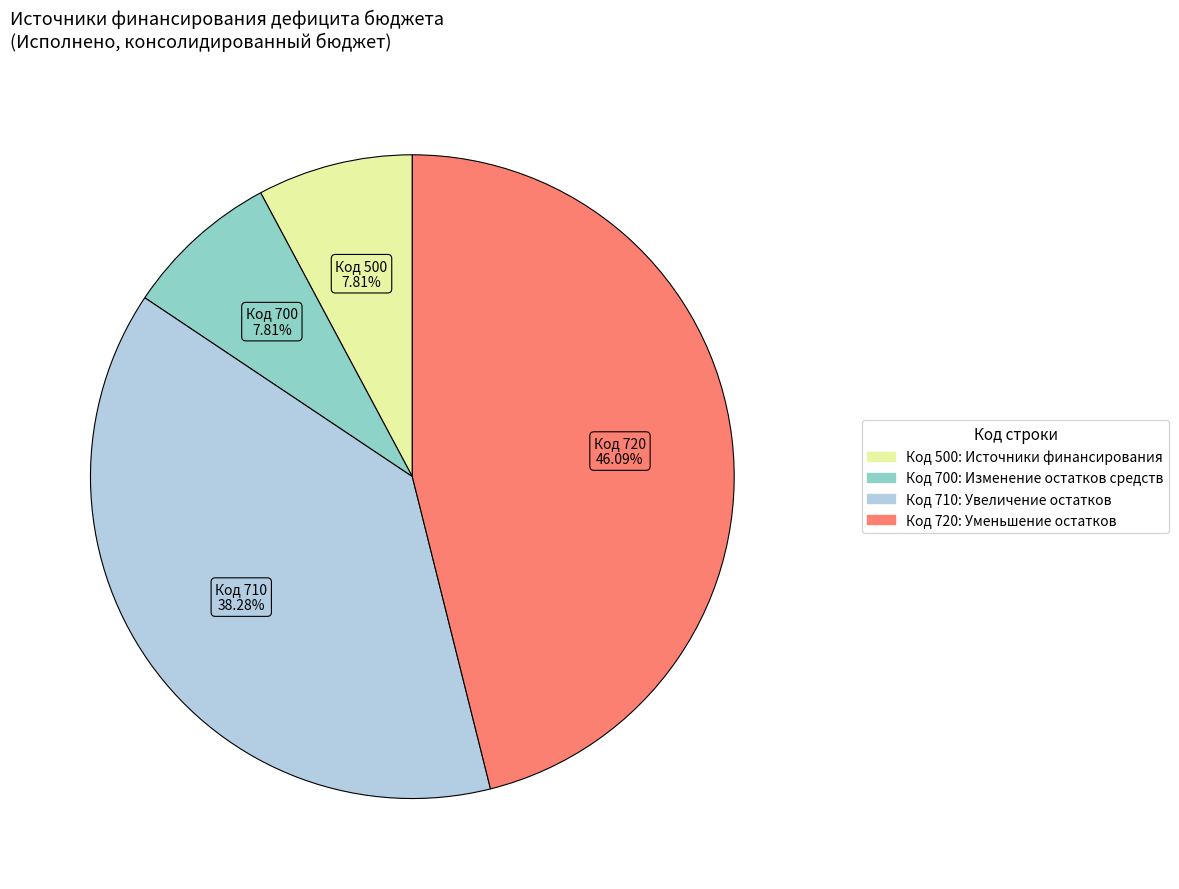

Does any single category account for the majority?

No